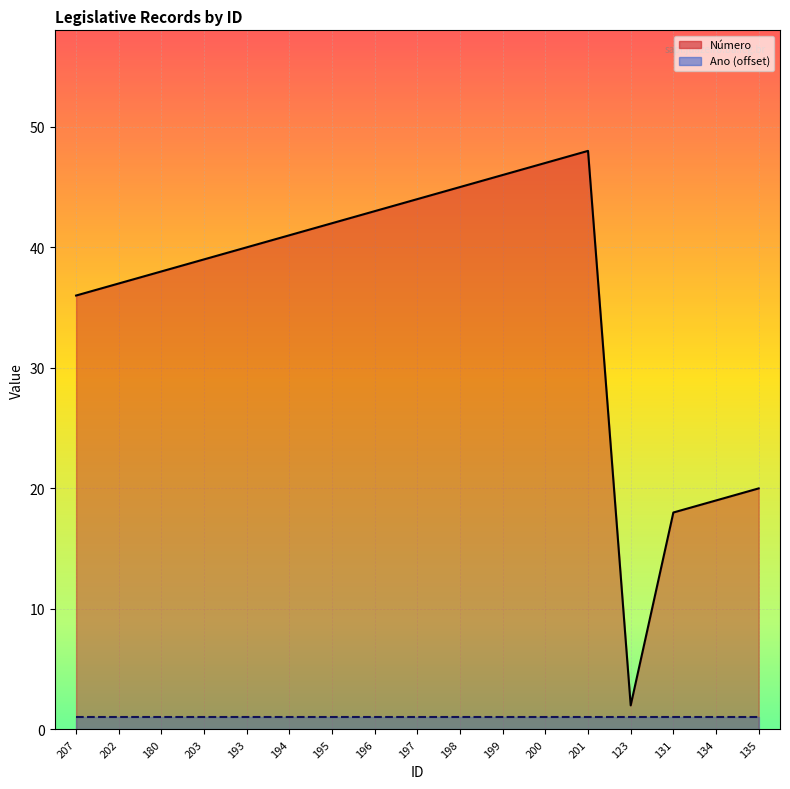

True or false: Número and Ano (offset) cross at least once.

False